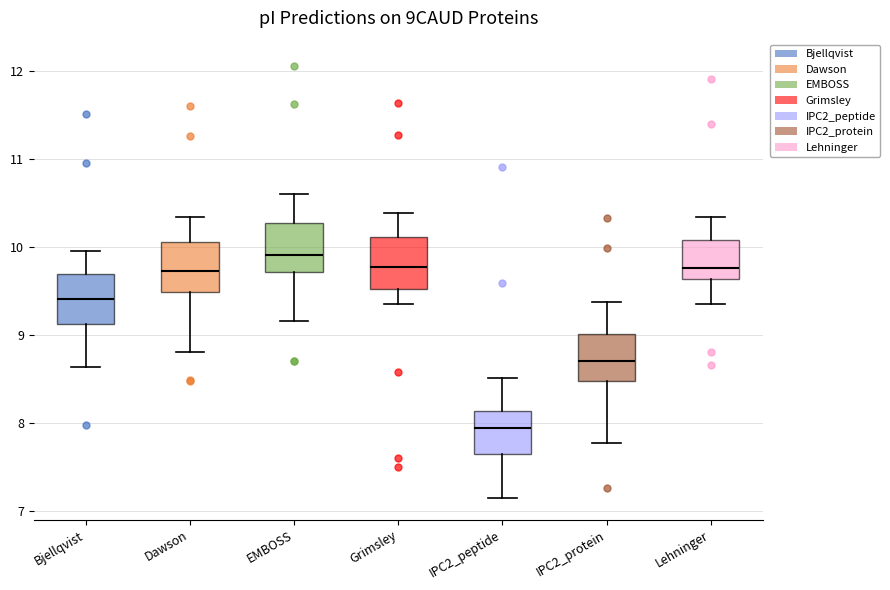

Which box's median line is the highest?

EMBOSS